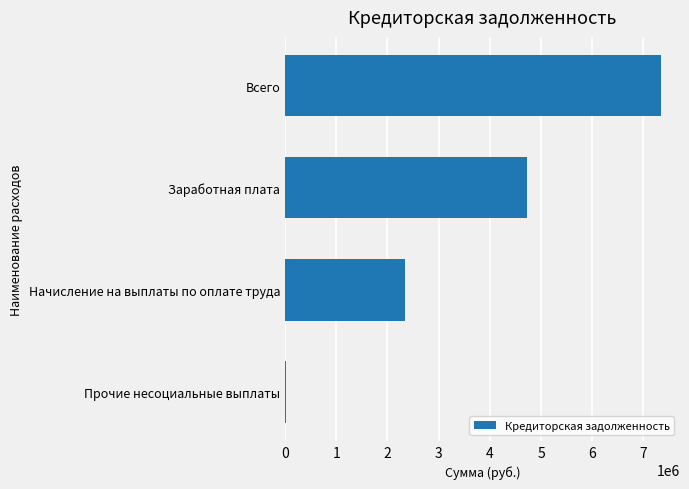

At which label is the value closest to 3684066?

Заработная плата